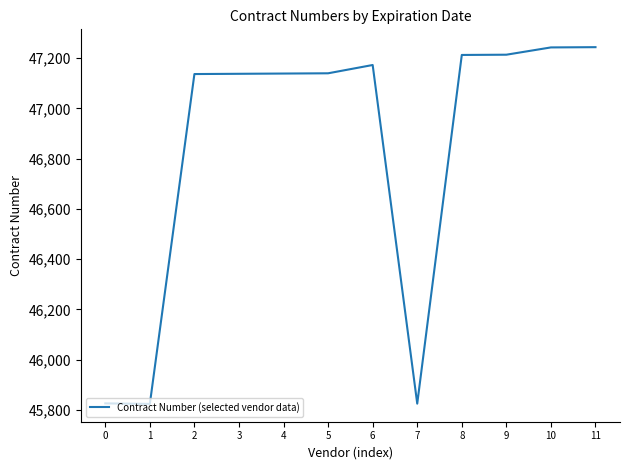

The value at 8 is 47213. True or false?

True